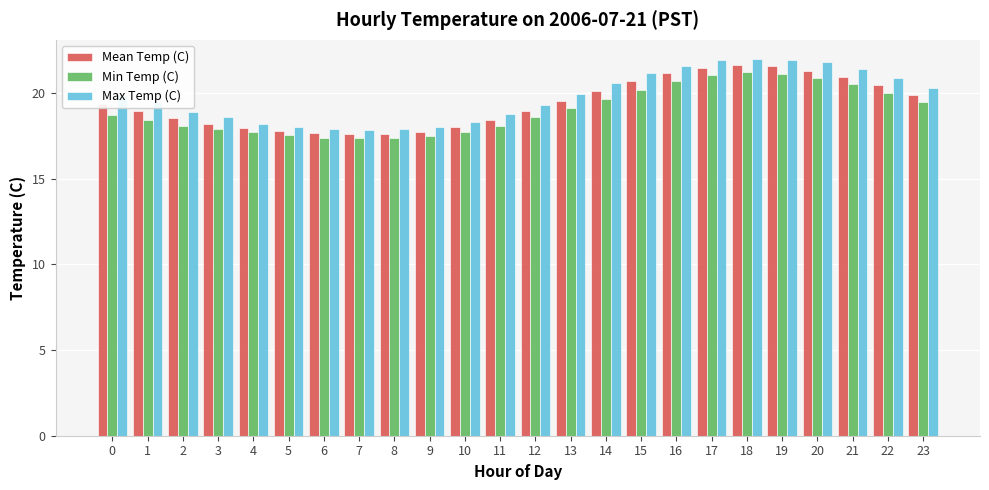

What is the spread (max minus min) of values at 0?

1.2